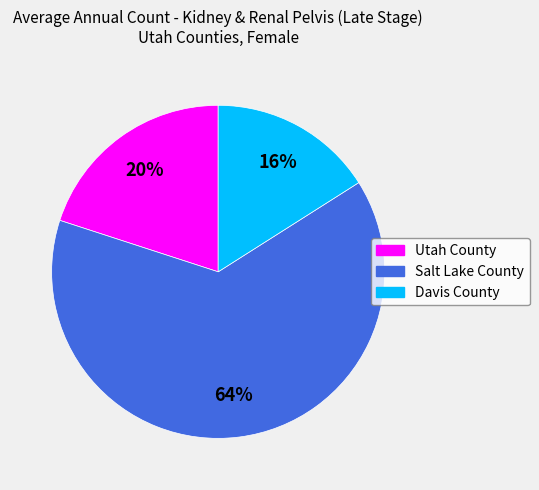

Between Davis County and Salt Lake County, which is larger?

Salt Lake County